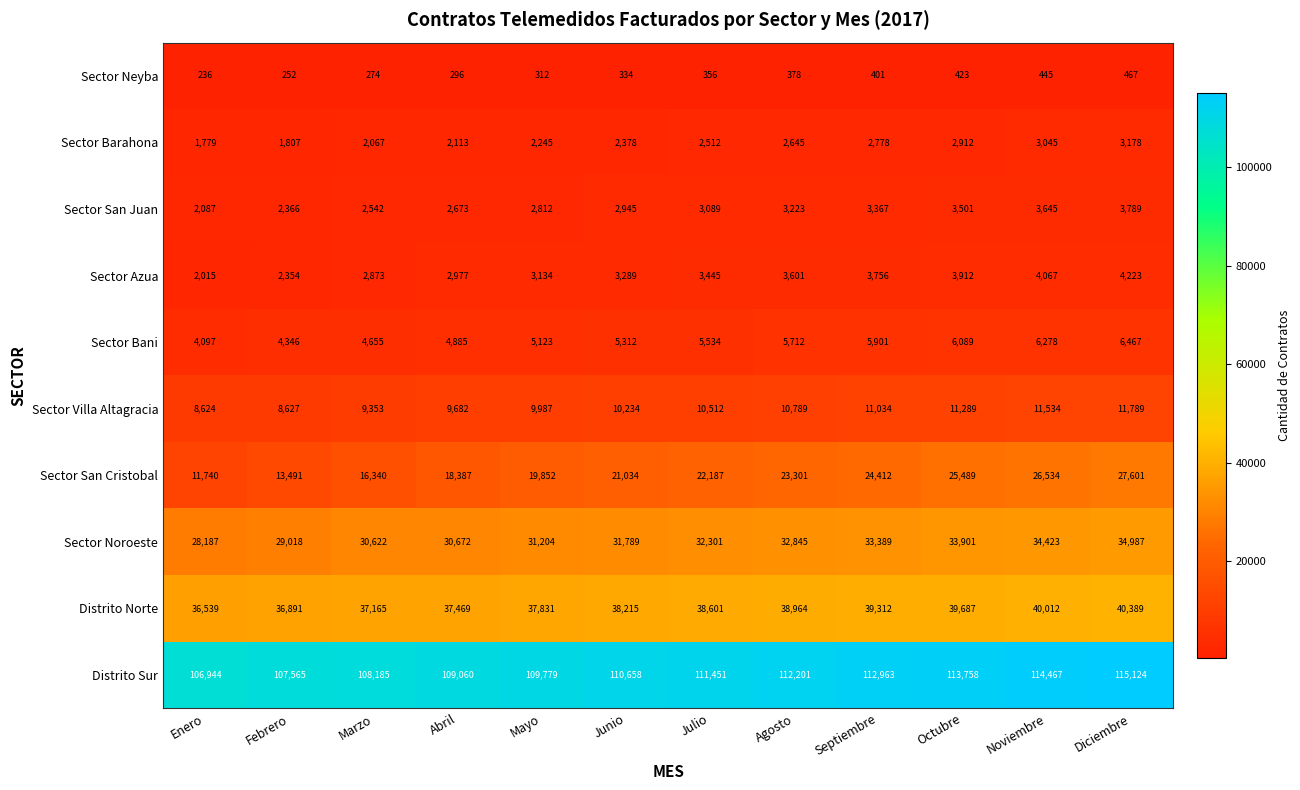

What is the total value across all series at Octubre?

240961